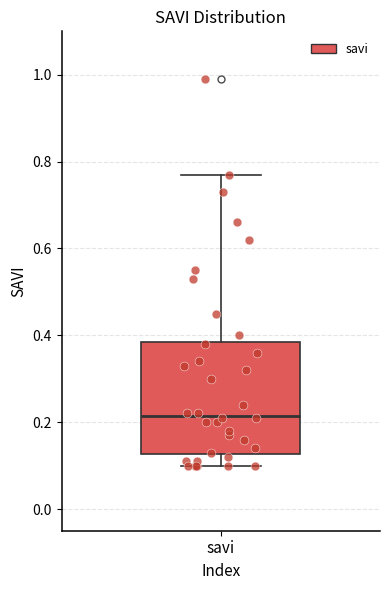

Where does the median line of the box for savi sit on the y-axis? The values are not printed on the chart, so give them approximately, as read against the axis.

0.22